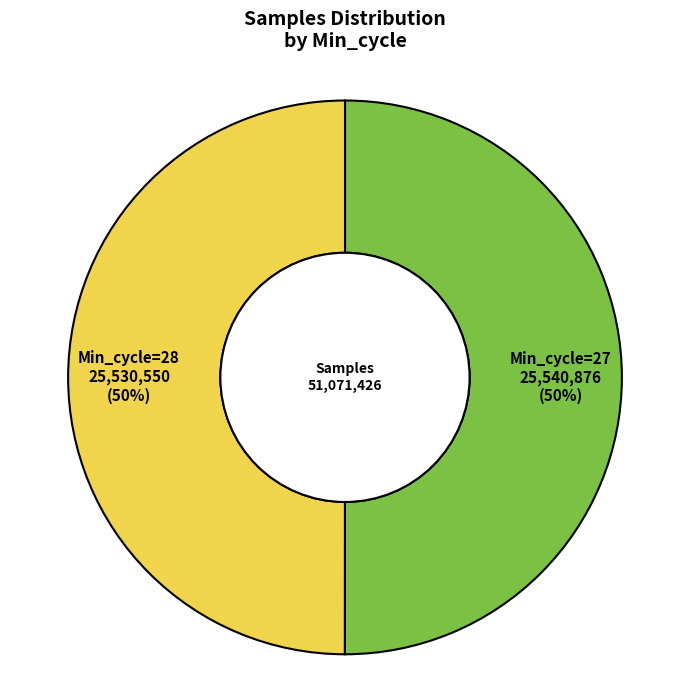

To the nearest percent, what is the average slice percentage?

50%